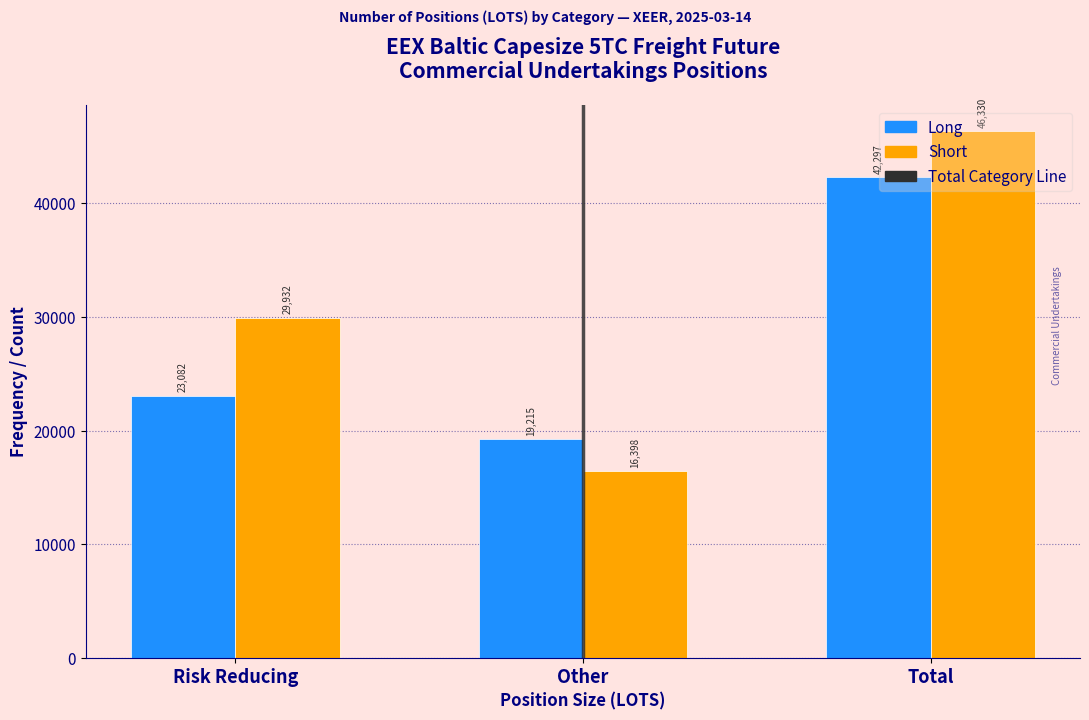

Between Risk Reducing and Other, which series saw the biggest shift?

Short